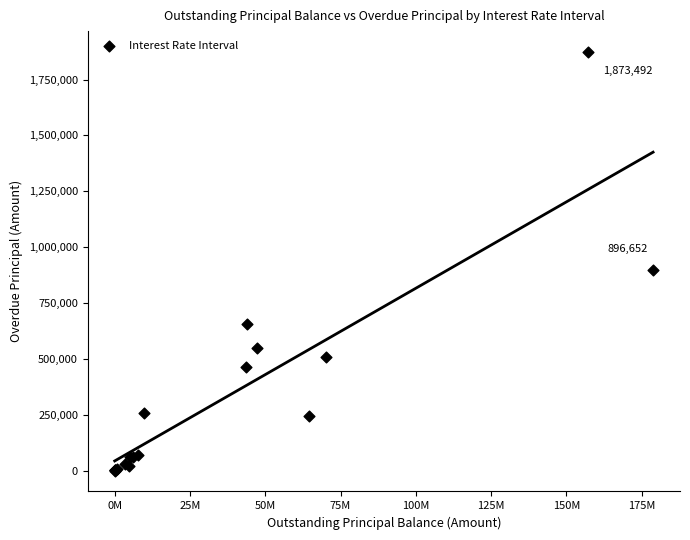

What Y value in the scatter plot is closest to 936745?

896651.6